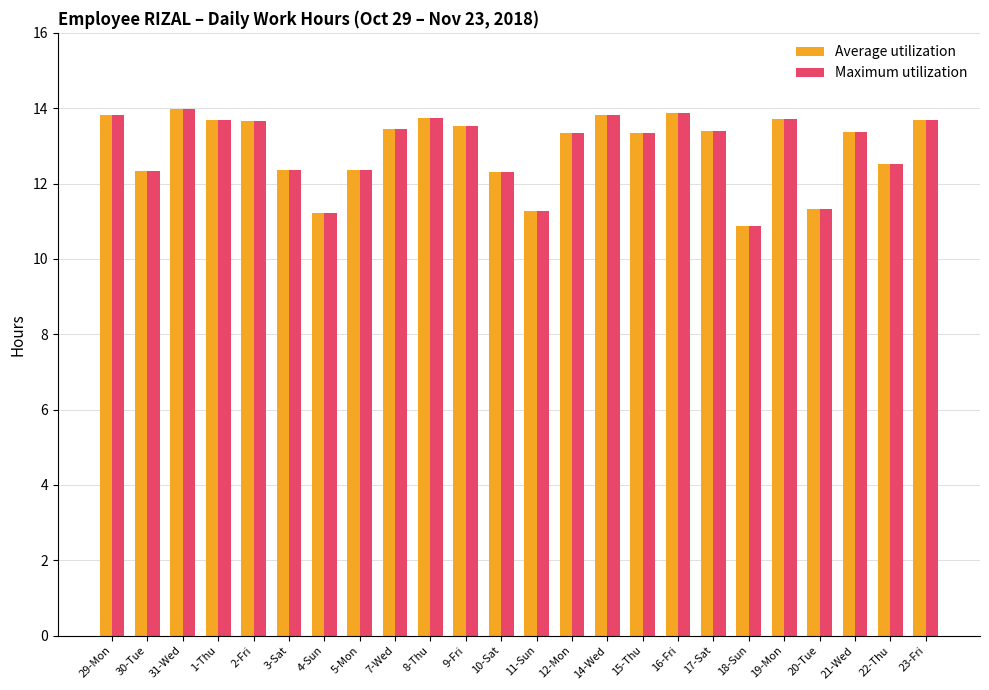

What is the label of the 7th bar from the left?

4-Sun